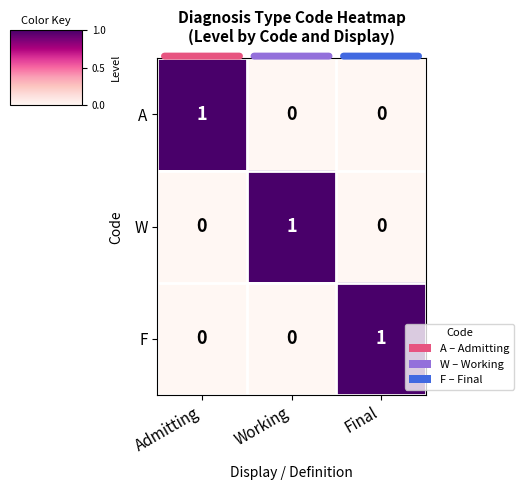

What is the spread (max minus min) of values at Admitting?

1